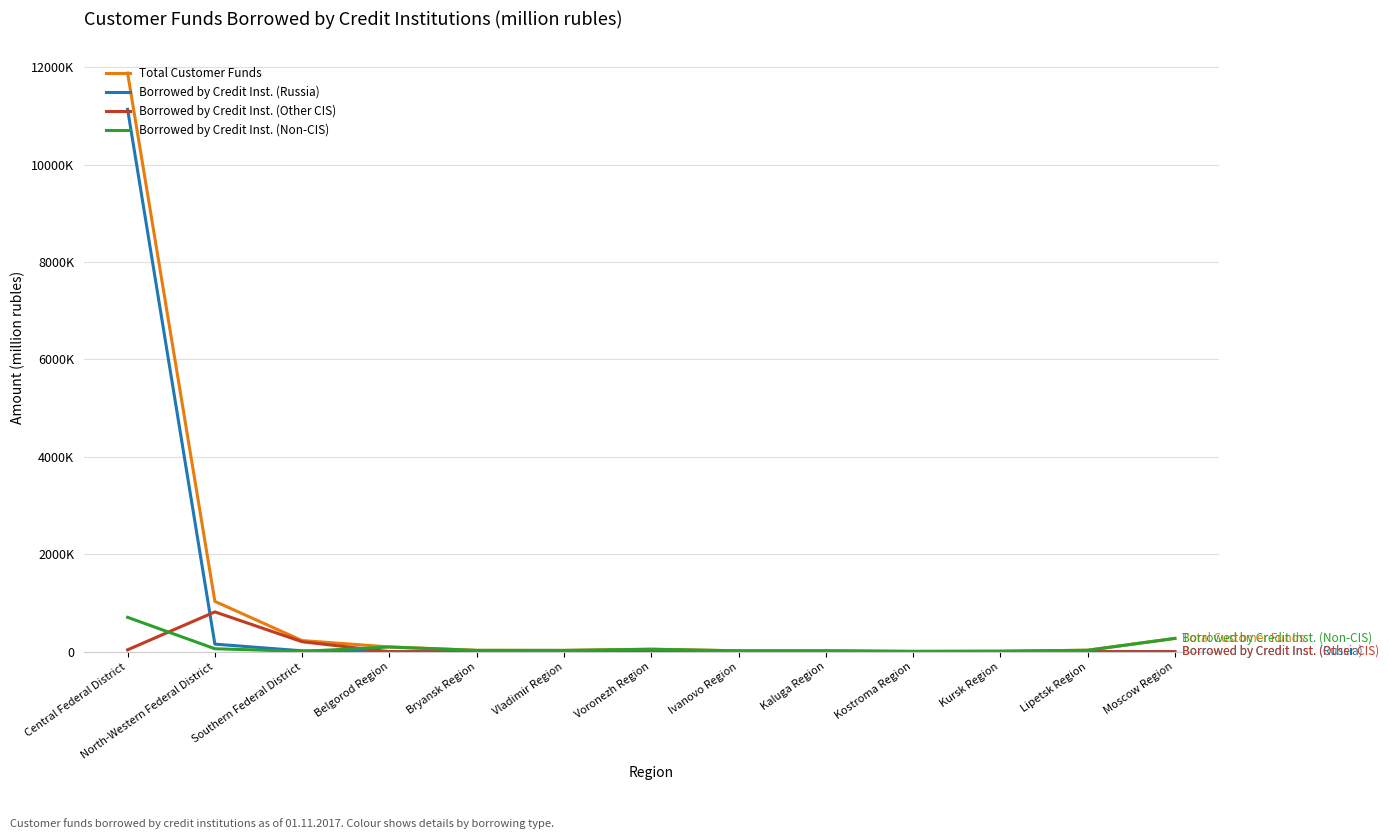

Does the chart display data point markers on the line(s)?

No